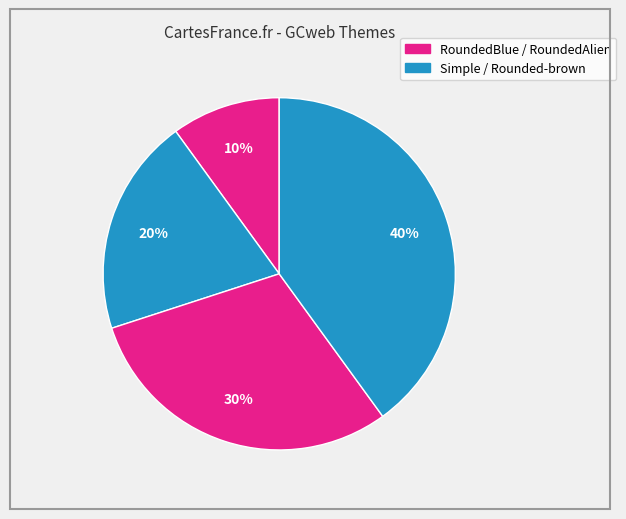

Does any single category account for the majority?

No